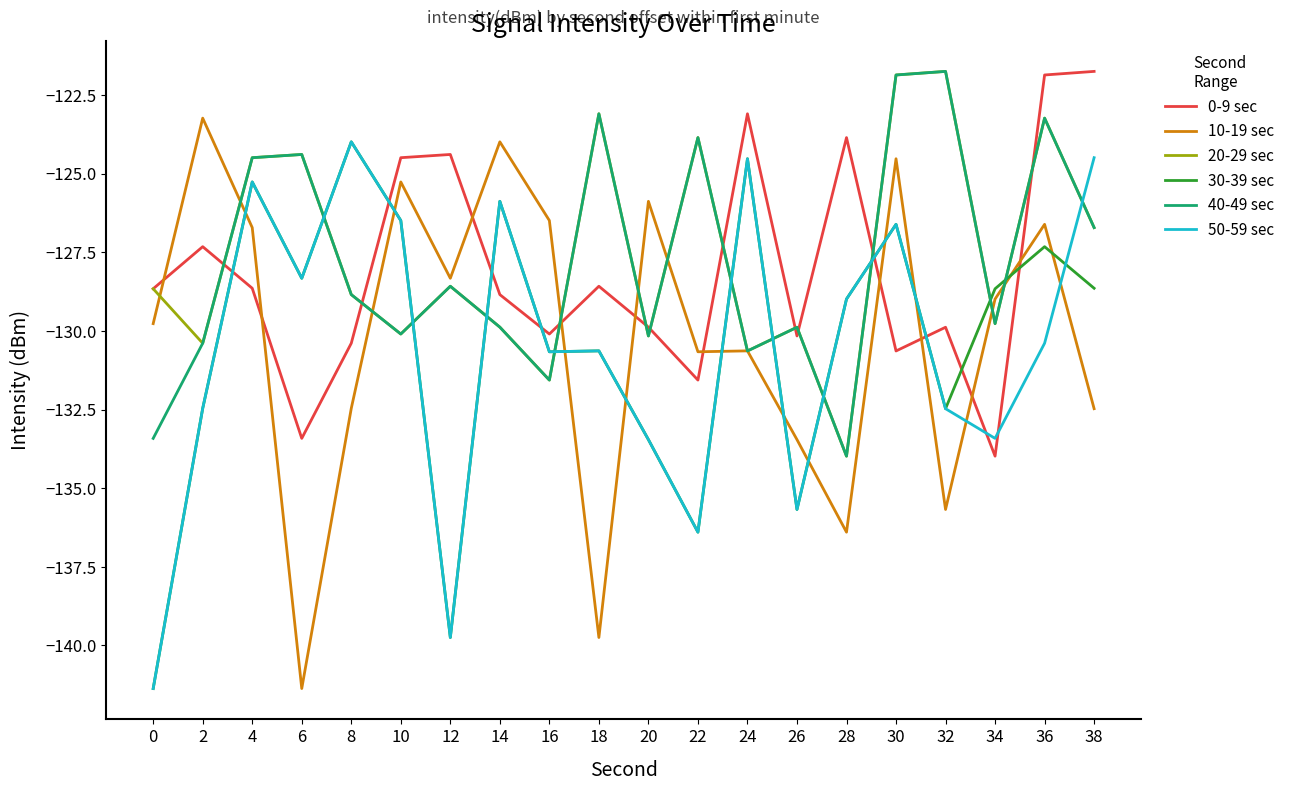

What is the difference between the maximum and minimum values in the 0-9 sec series?

12.2